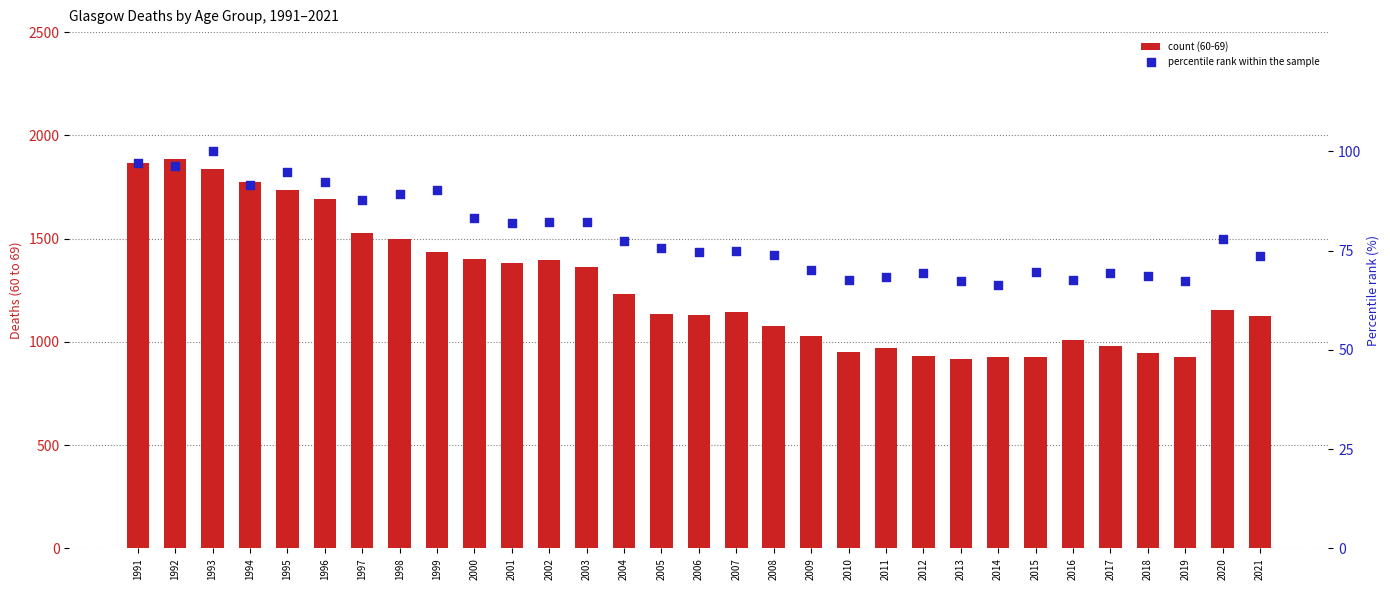

What are all the series names shown in the legend?

count (60-69), percentile rank within the sample